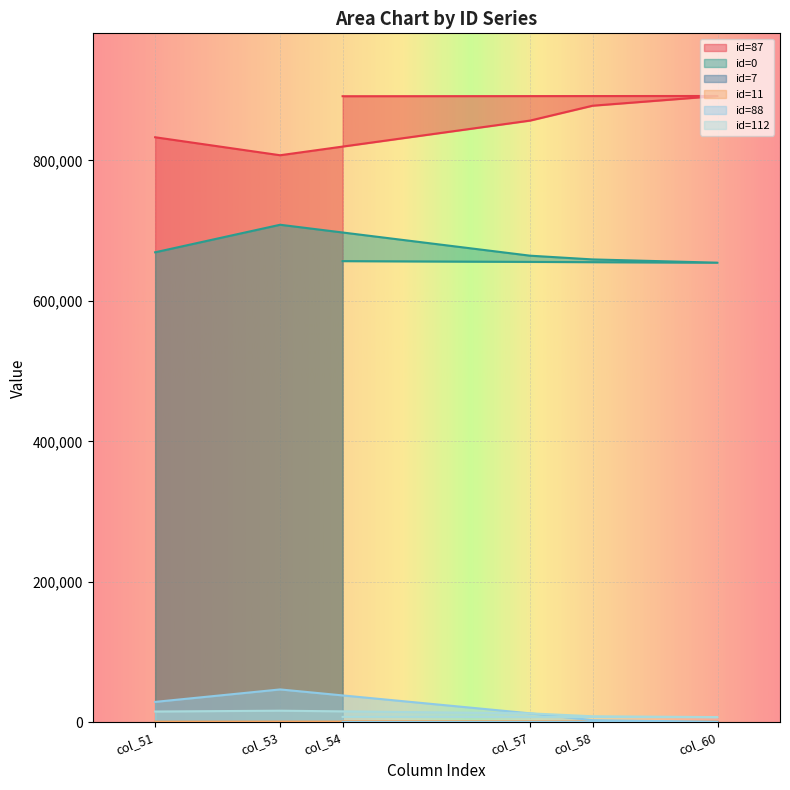

True or false: id=87 and id=112 cross at least once.

False